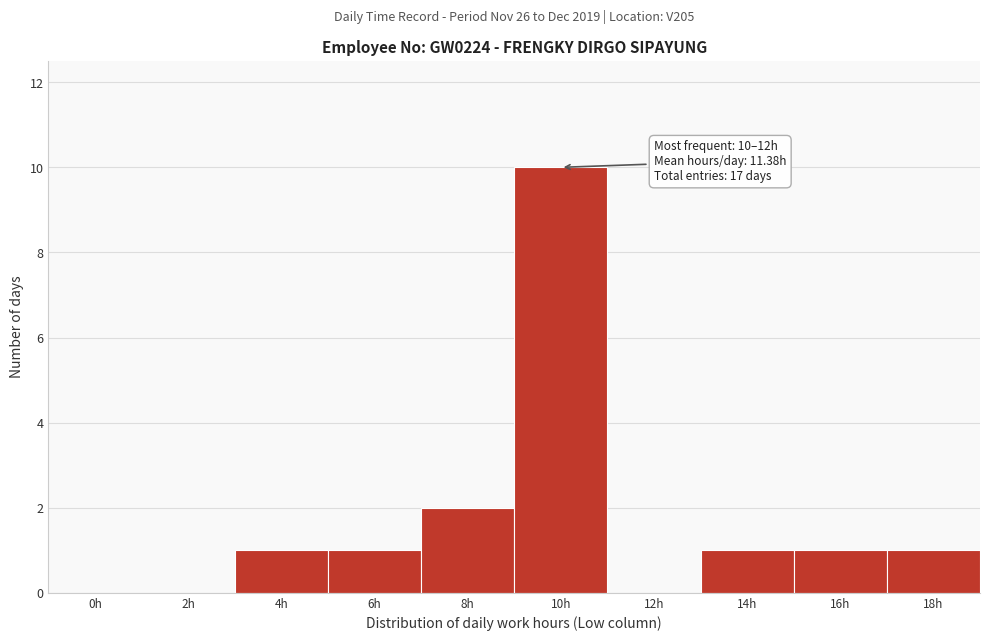

Reading right to left, what are all the values shown in this chart?

18h=1	16h=1	14h=1	12h=0	10h=10	8h=2	6h=1	4h=1	2h=0	0h=0